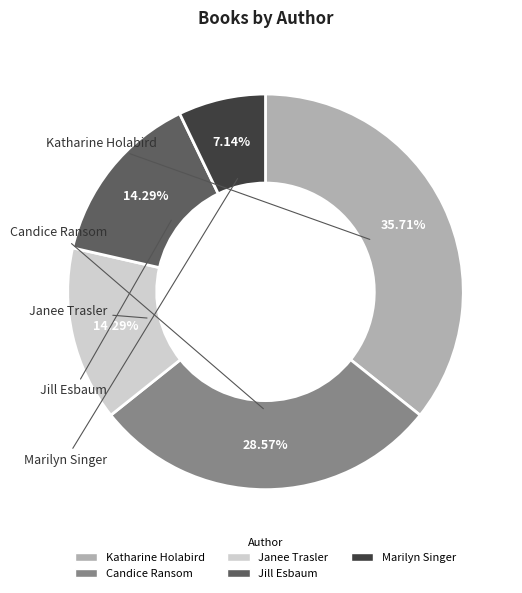

Does any single category account for the majority?

No